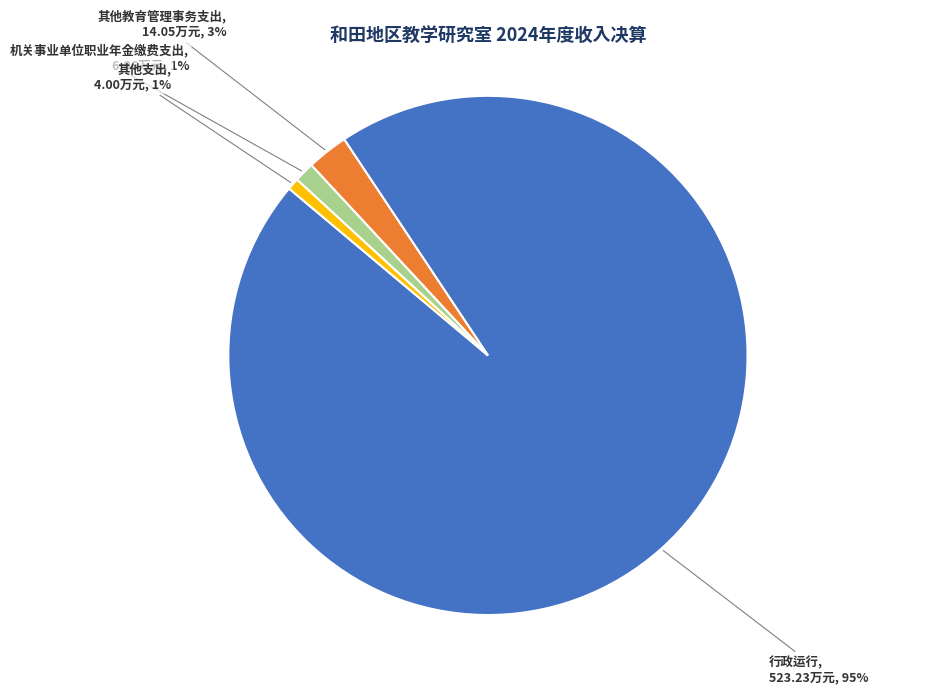

Is the sum of 行政运行 and 其他教育管理事务支出 greater than half?

Yes